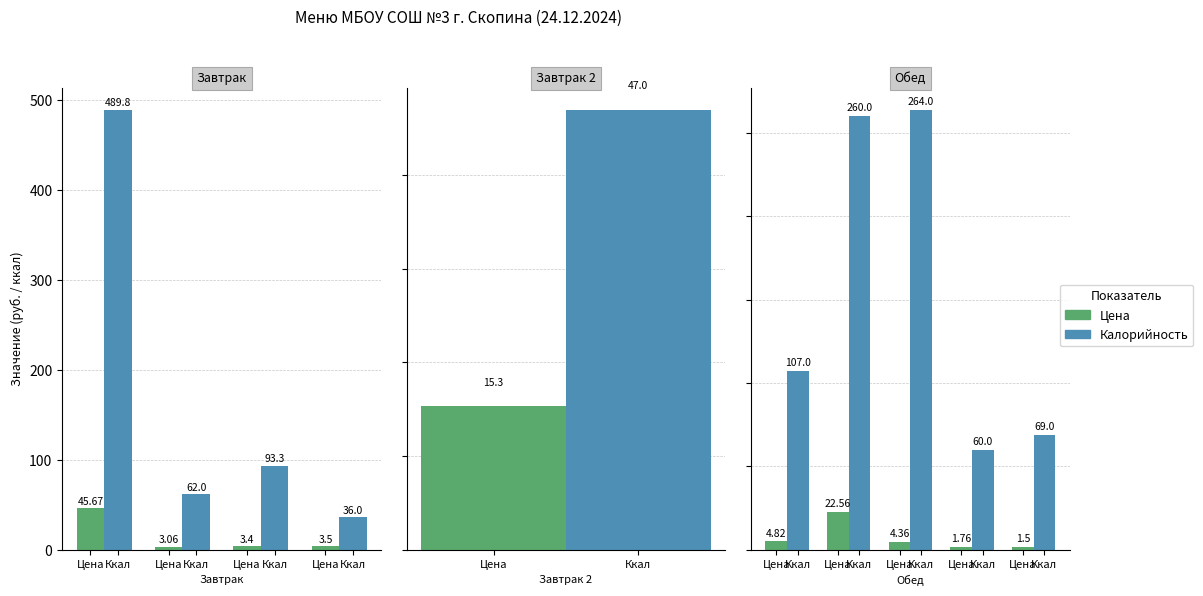

What is the label of the 4th bar from the left?

Ккал